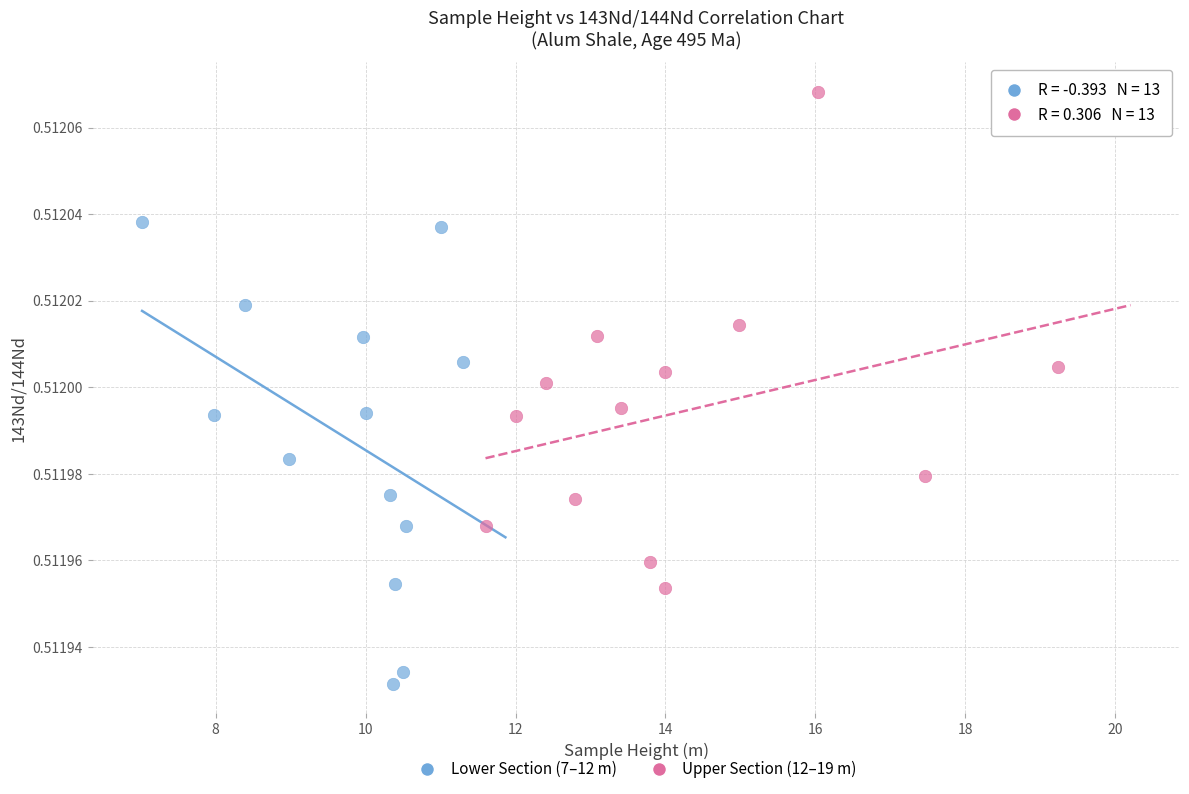

Which series reaches the minimum Y coordinate?

Lower Section (7–12 m)